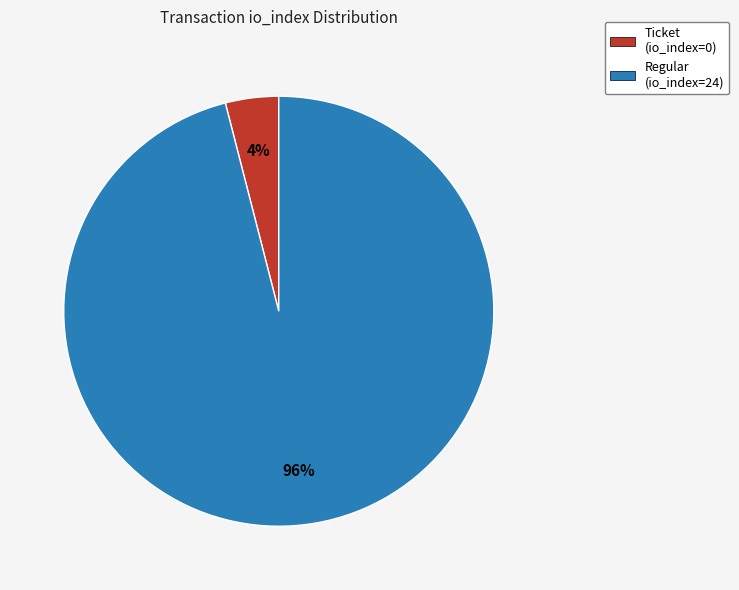

To the nearest percent, what portion does Regular (io_index=24) represent?

96%